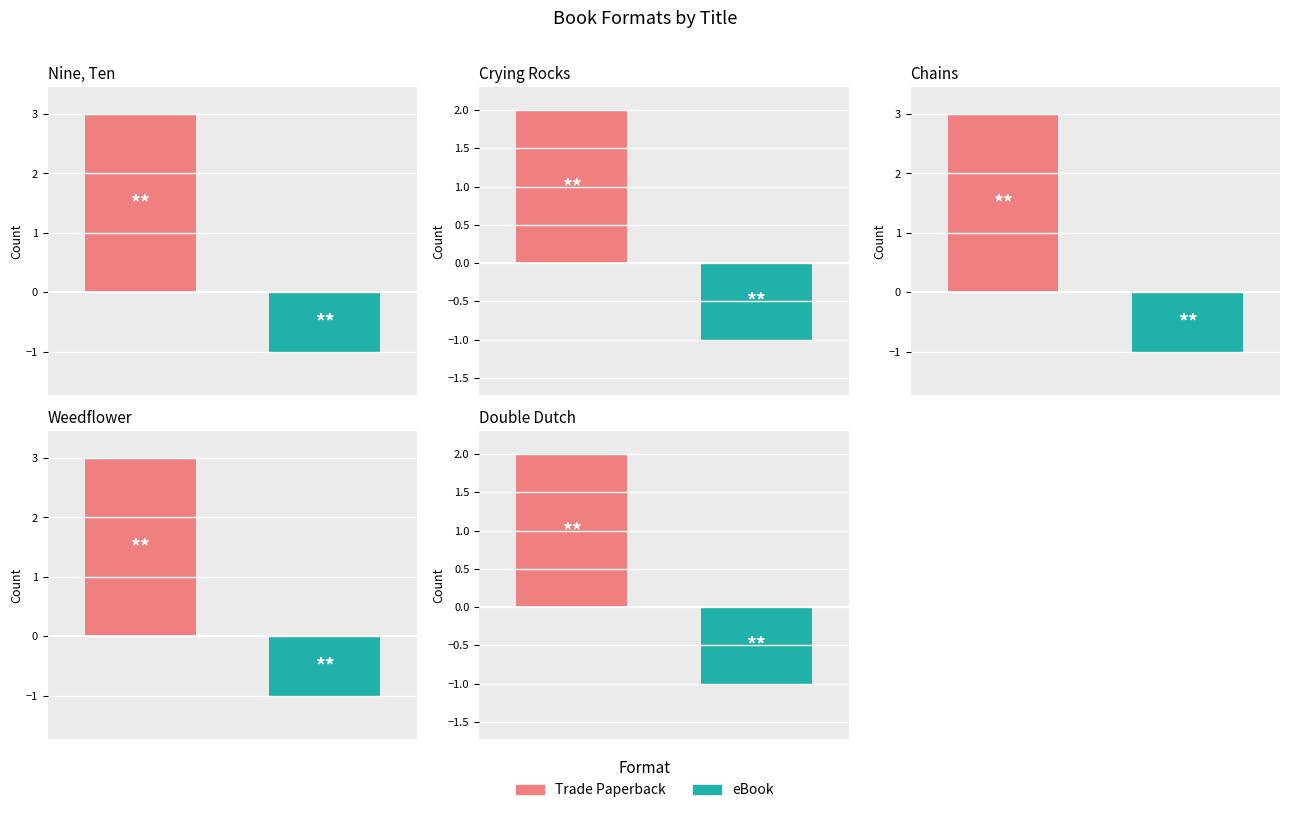

At how many categories does at least one series exceed 1?

5